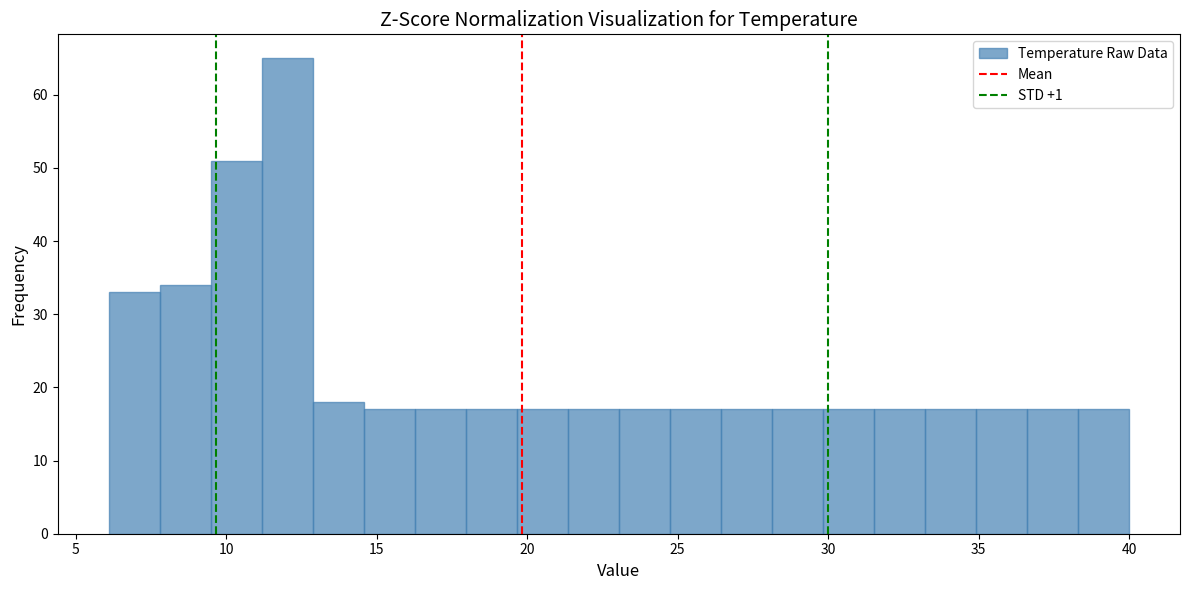

Read against the x-axis, roughly where is the centre of the tallest bar?

12.0